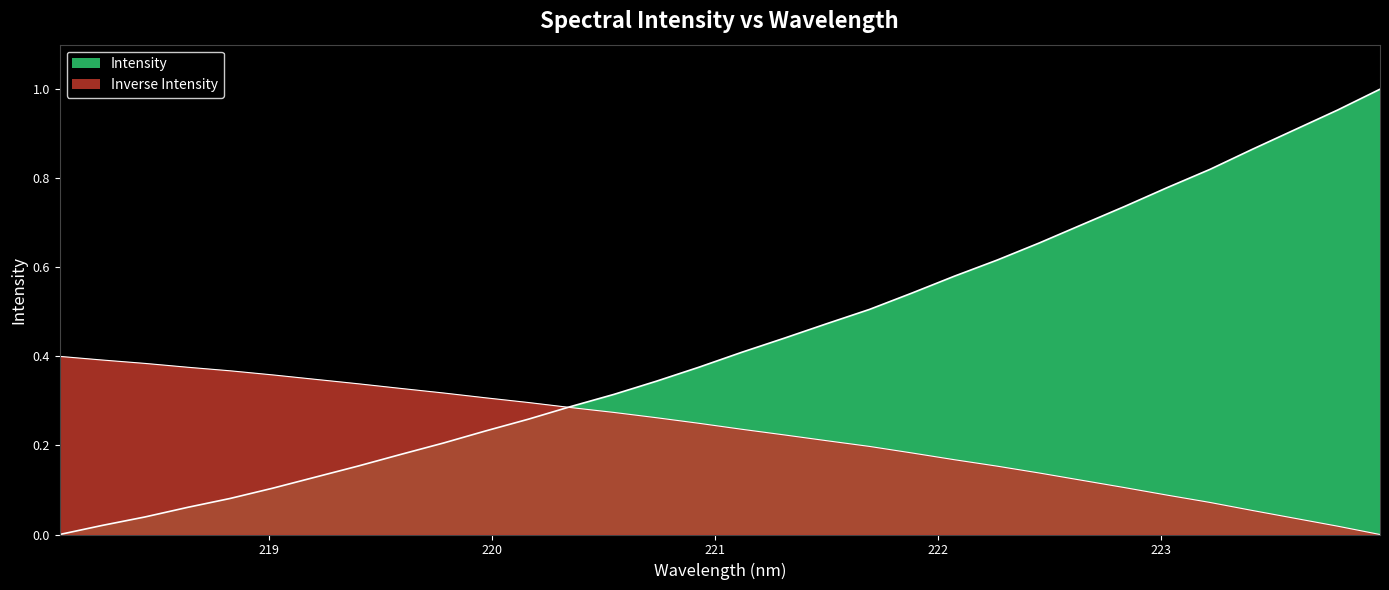

How many lines are shown in the chart?

2